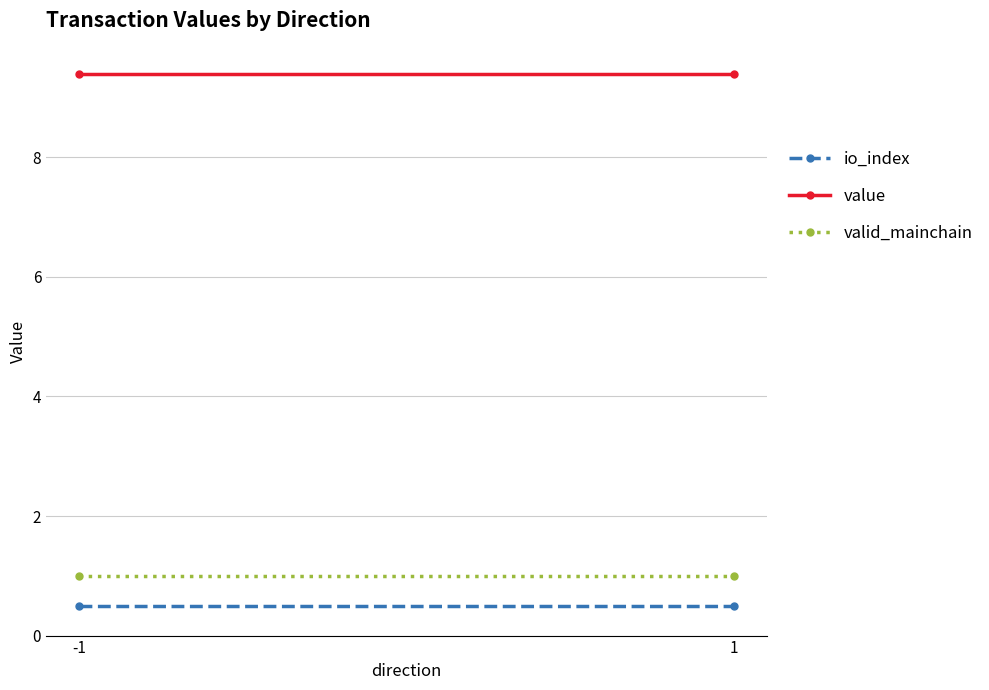

Where is valid_mainchain nearest to the value 1?

-1